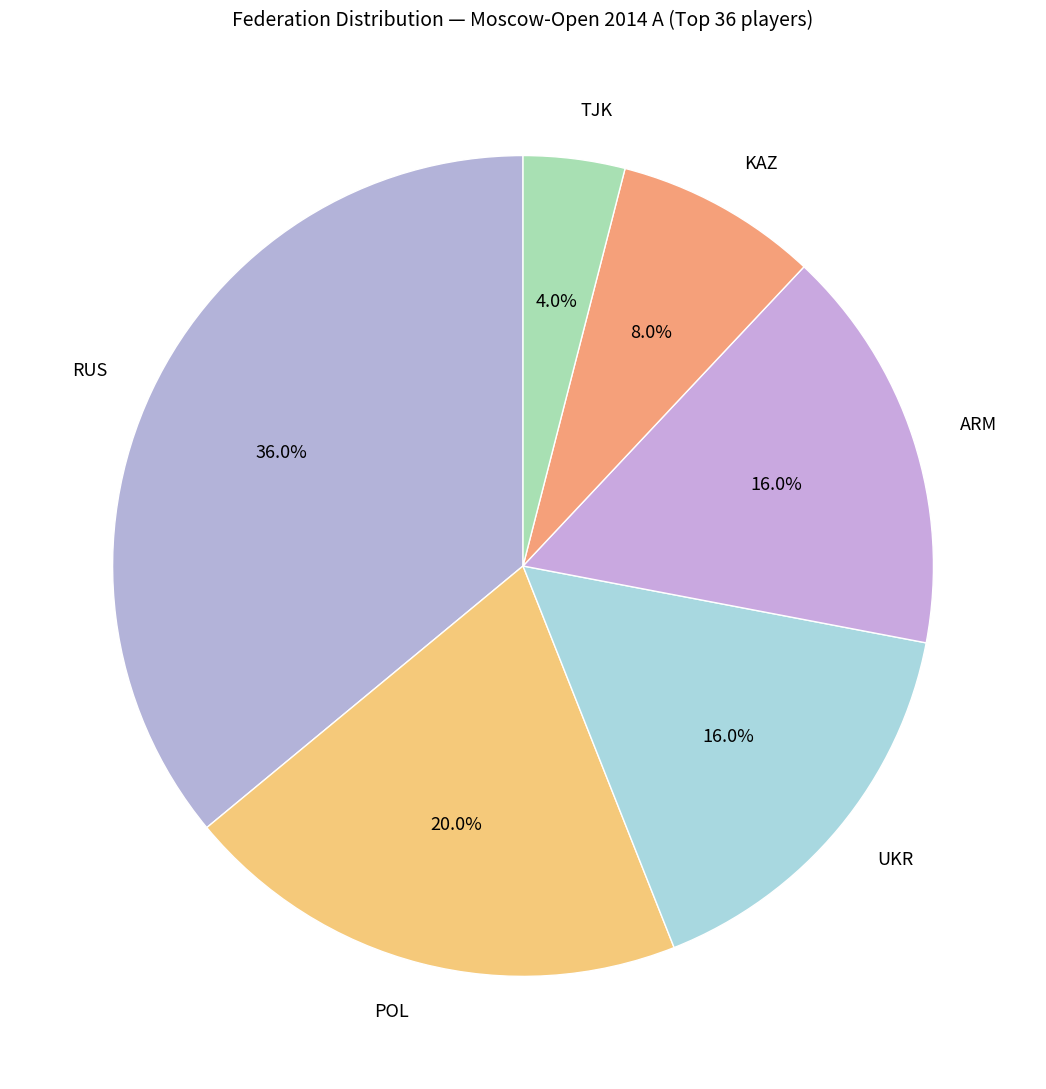

What percentage is the KAZ slice, to the nearest percent?

8%